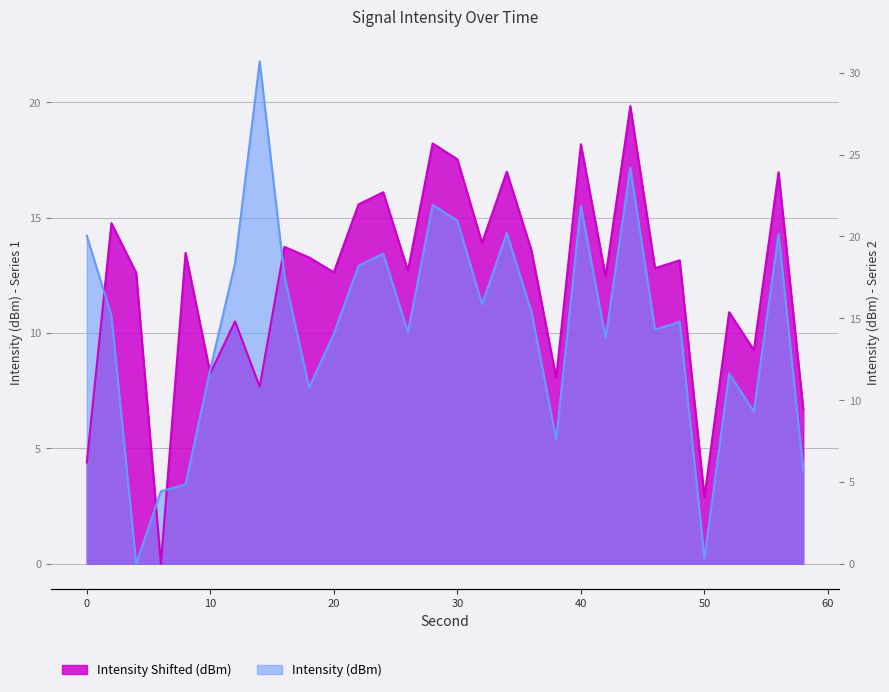

What is the difference between the maximum and second lowest values in the Intensity Shifted (dBm) series?

16.9